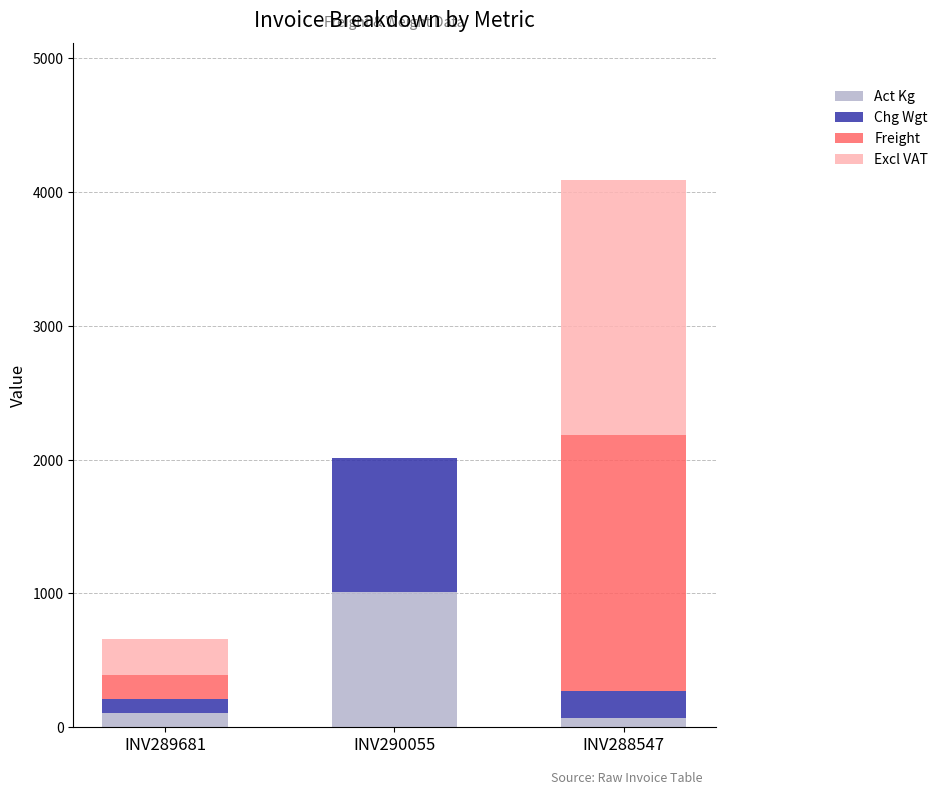

What is the sum of the Act Kg values at INV290055 and INV289681?

1115.0